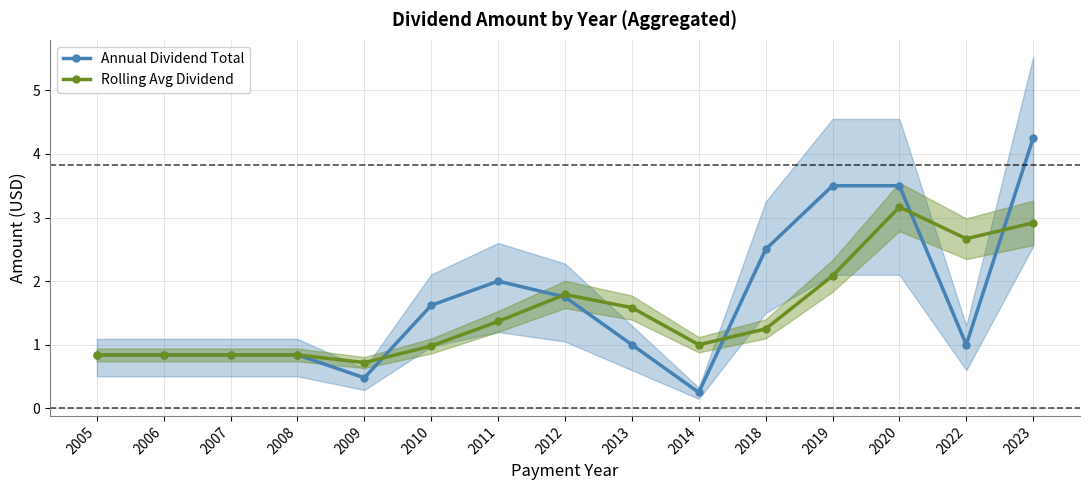

What is the difference between the Annual Dividend Total values at 2009 and 2011?

1.5